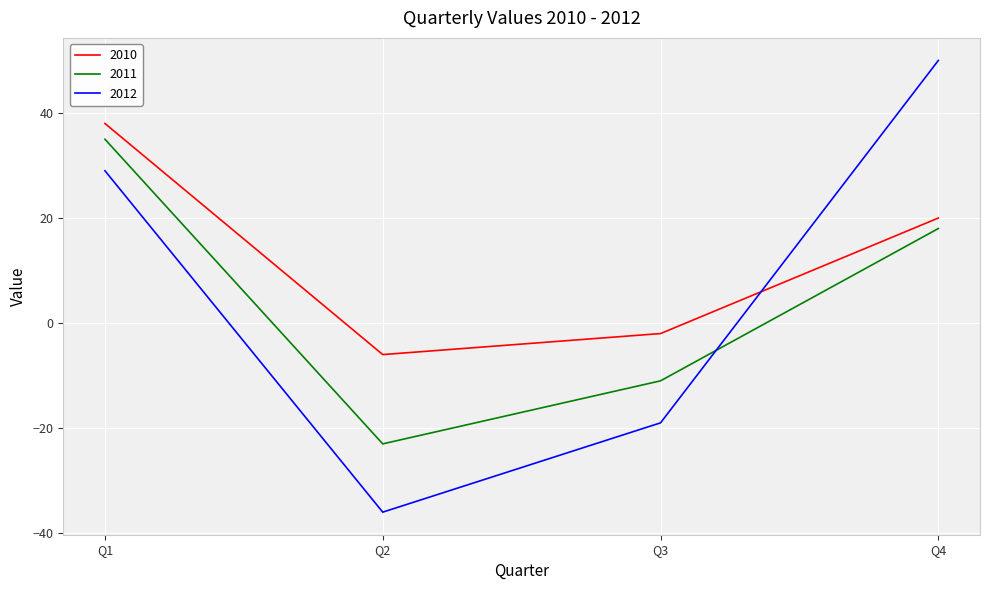

In 2010, how many points are lower than both neighbors (excluding endpoints)?

1